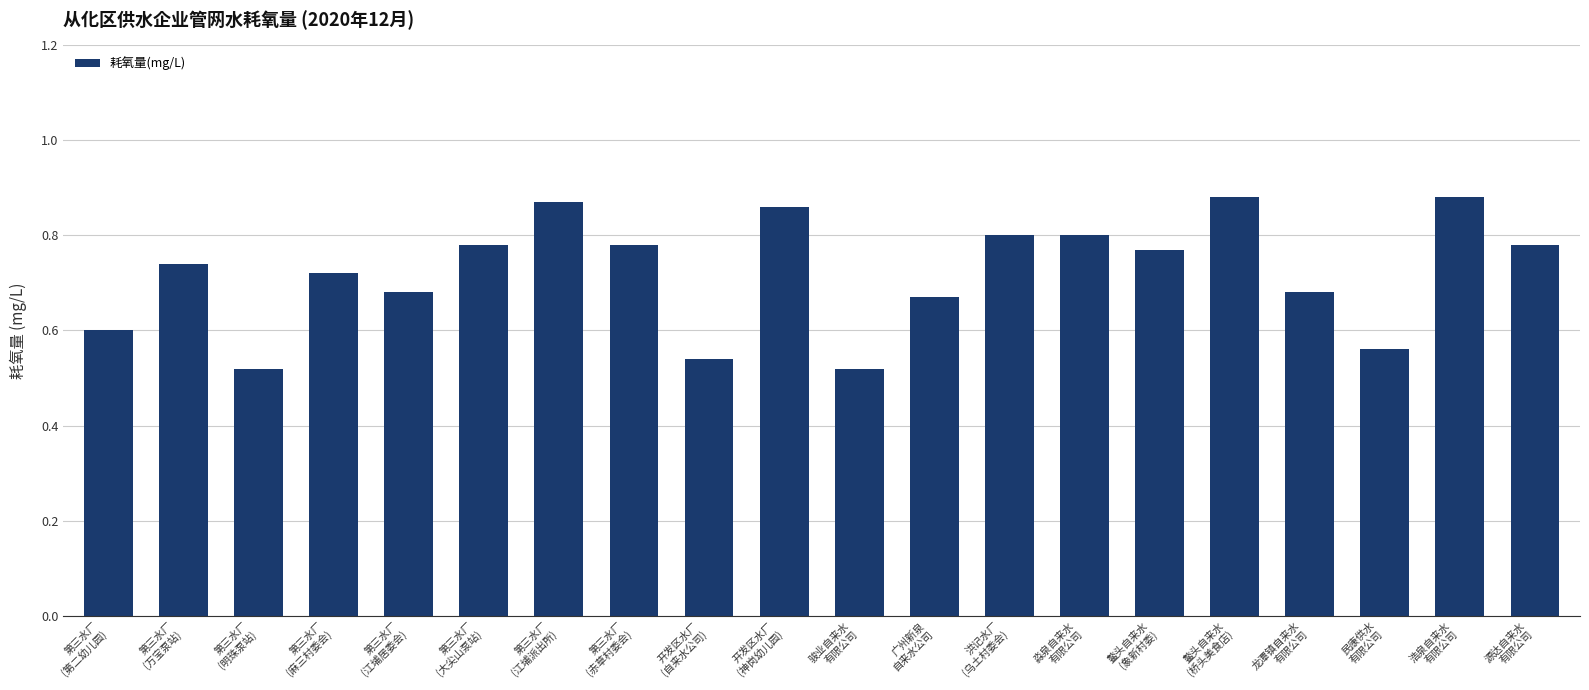

How many values are between 0 and 1?

20